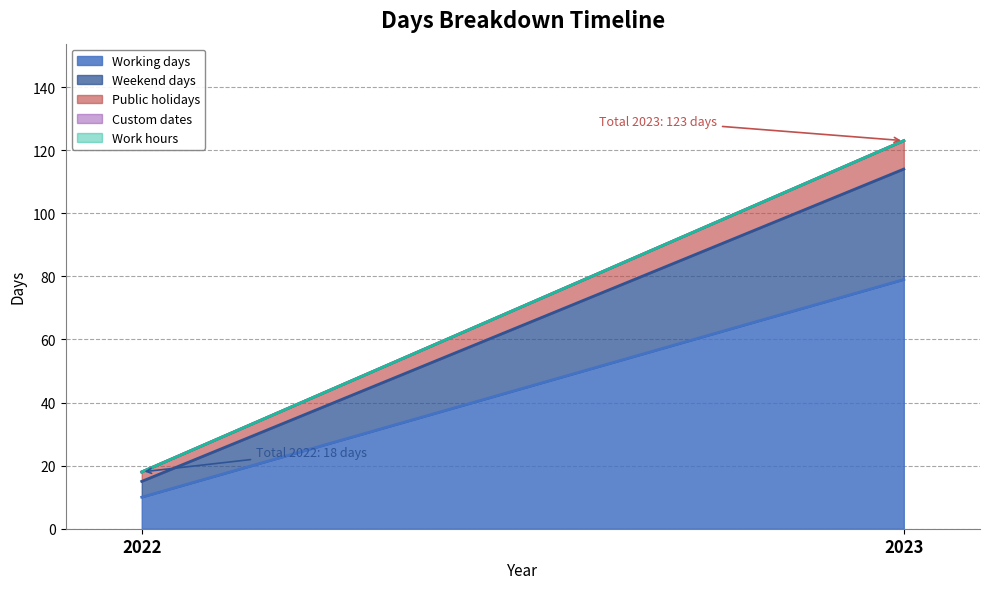

At which category does the chart reach its peak across all series?

2023